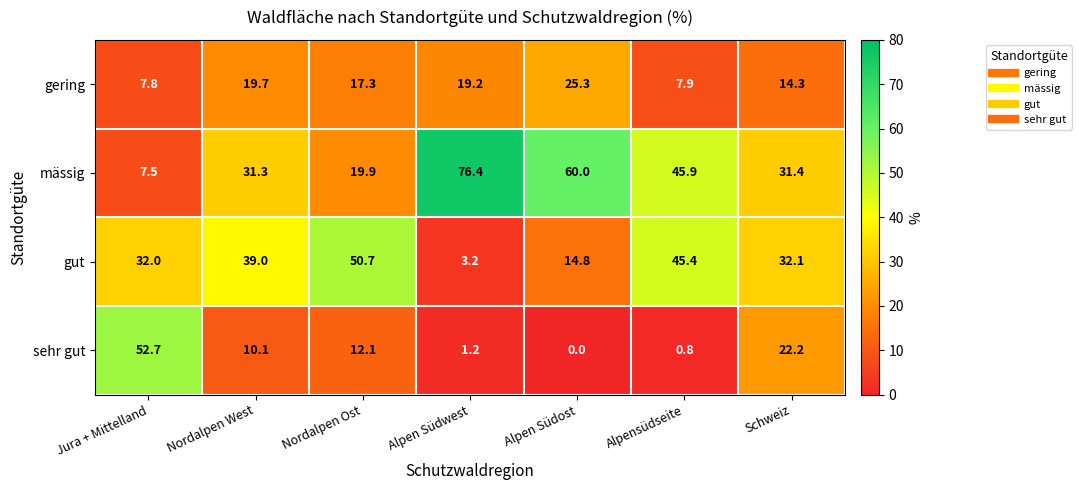

What is the total value across all series at Alpen Südwest?

100.0